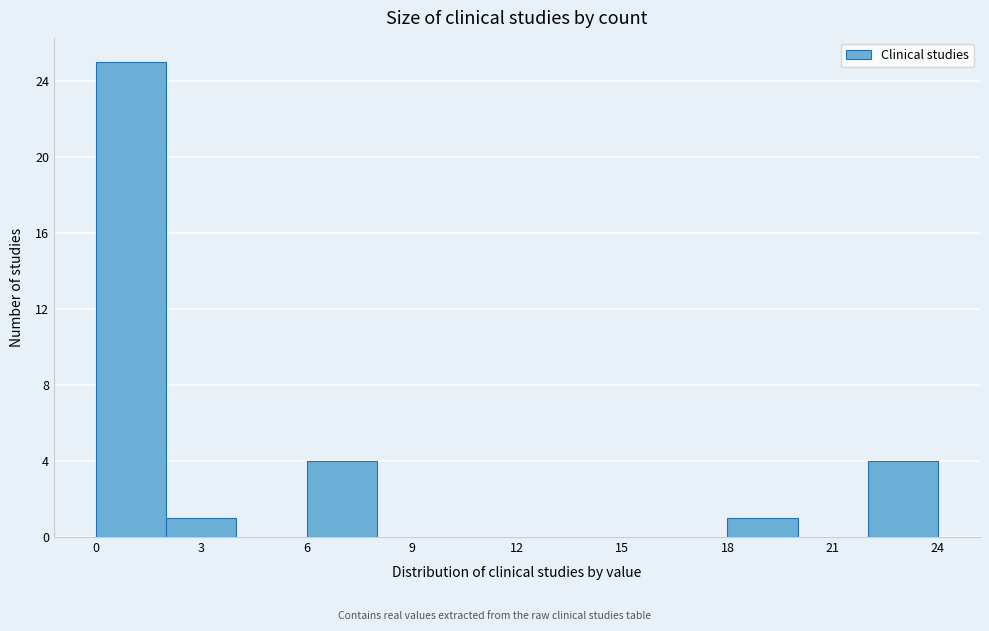

How tall is the bar that spans 0 to 2 on the x-axis? The values are not printed on the chart, so give them approximately, as read against the axis.

25